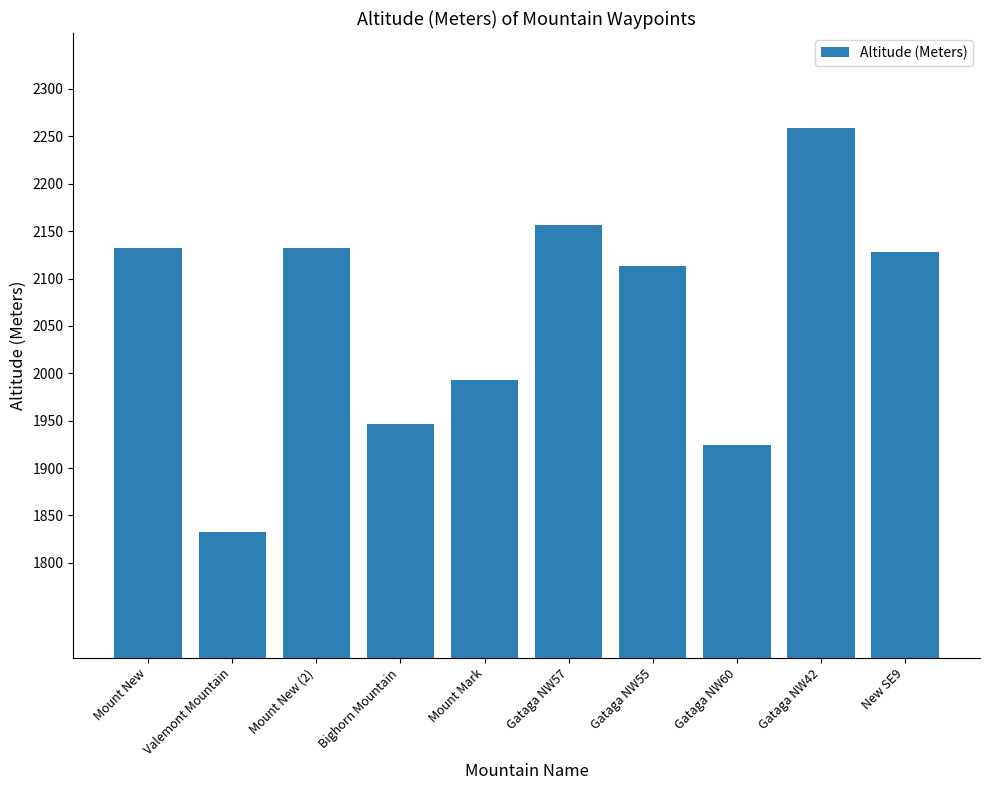

Are the bars grouped side by side (vs. stacked)?

No